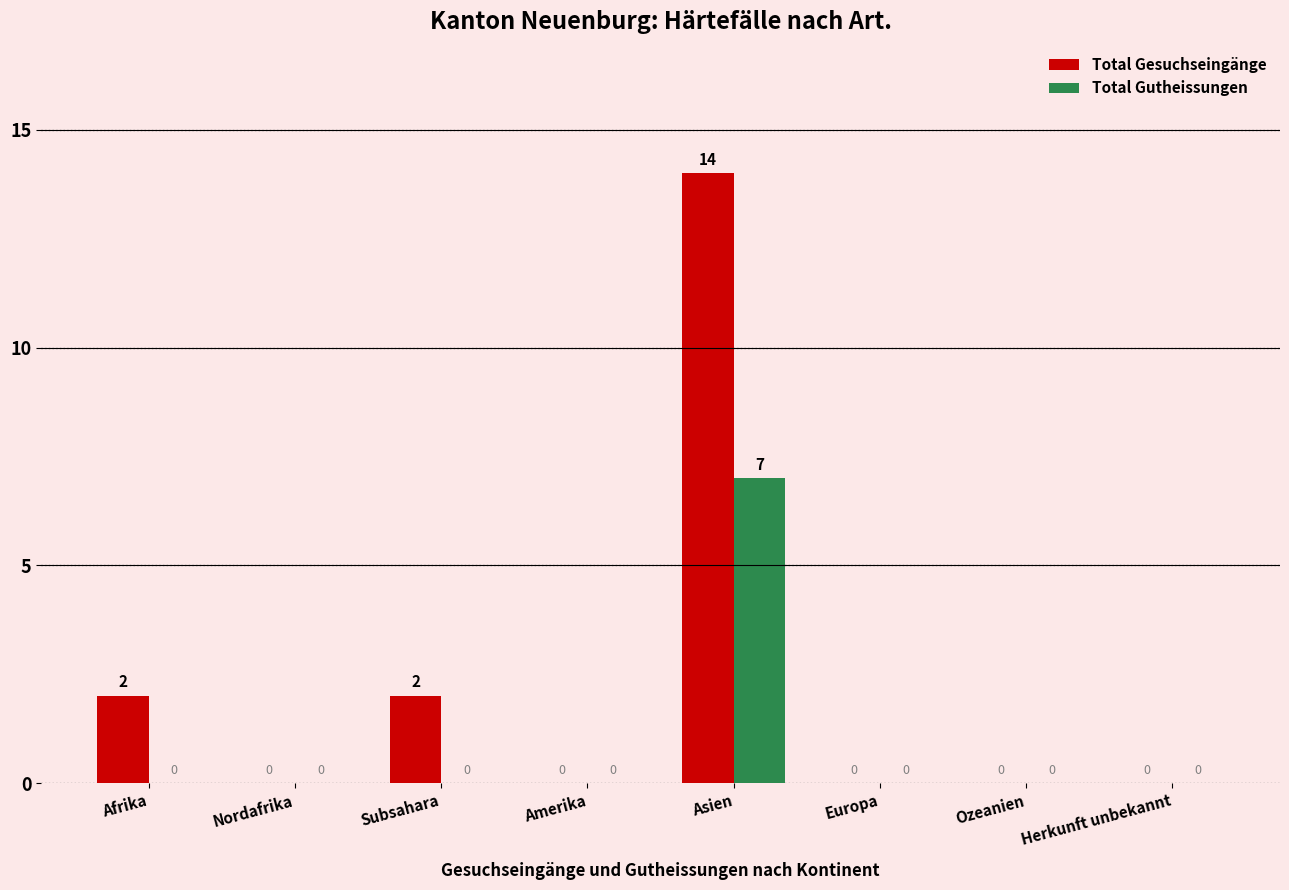

Reading left to right, list all the values displayed in this chart.

Total Gesuchseingänge: 2	0	2	0	14	0	0	0
Total Gutheissungen: 0	0	0	0	7	0	0	0